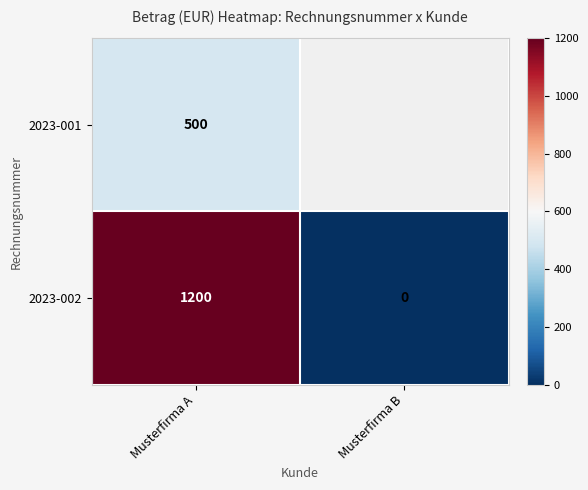

What is the total value across all series at Musterfirma A?

1700